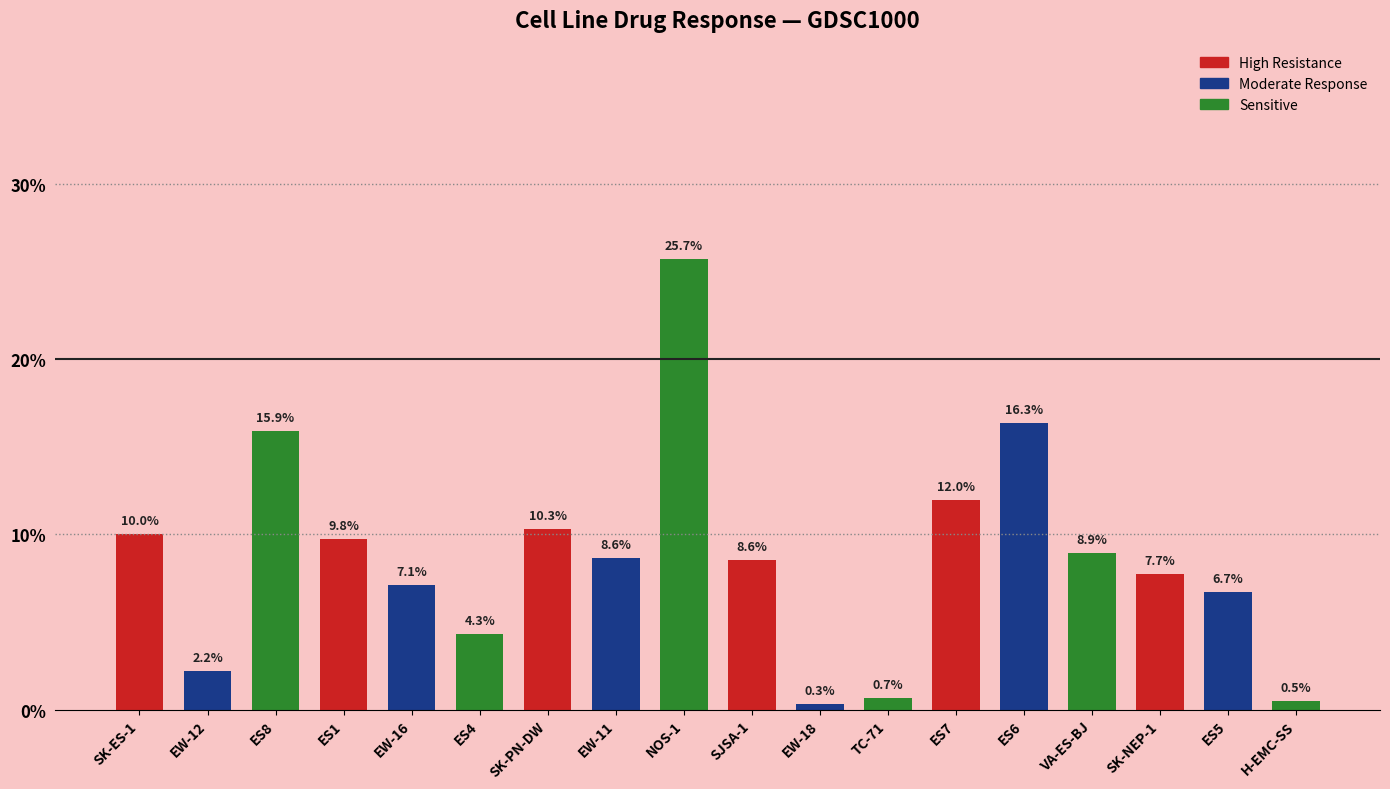

What is the greatest value displayed?

25.7